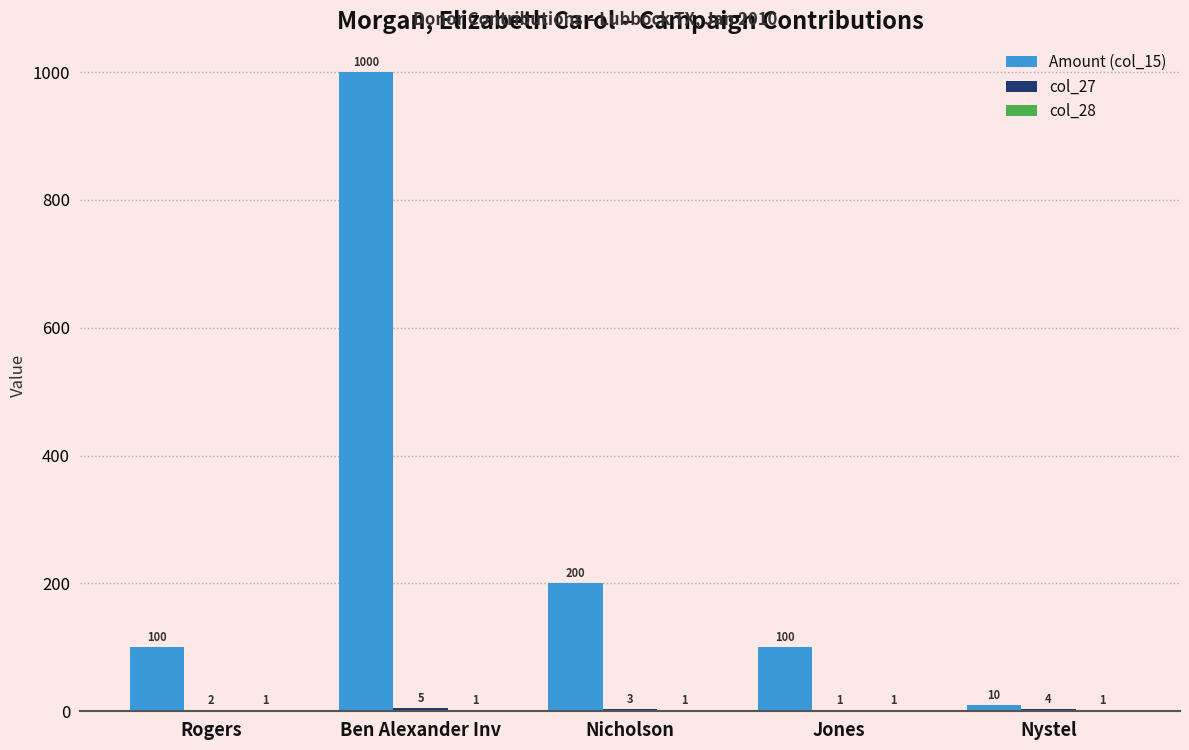

What is the maximum value for Amount (col_15)?

1000